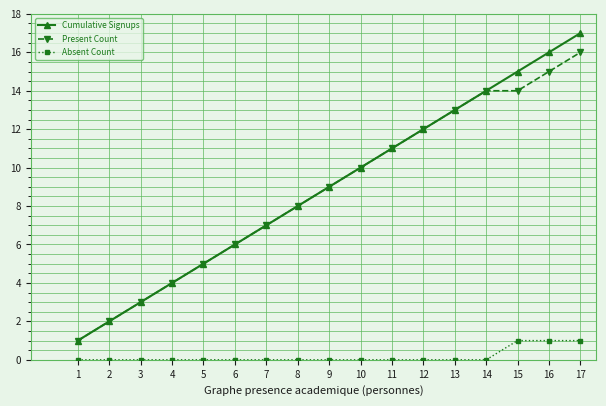

Is it true that Absent Count equals 0 at 6?

True